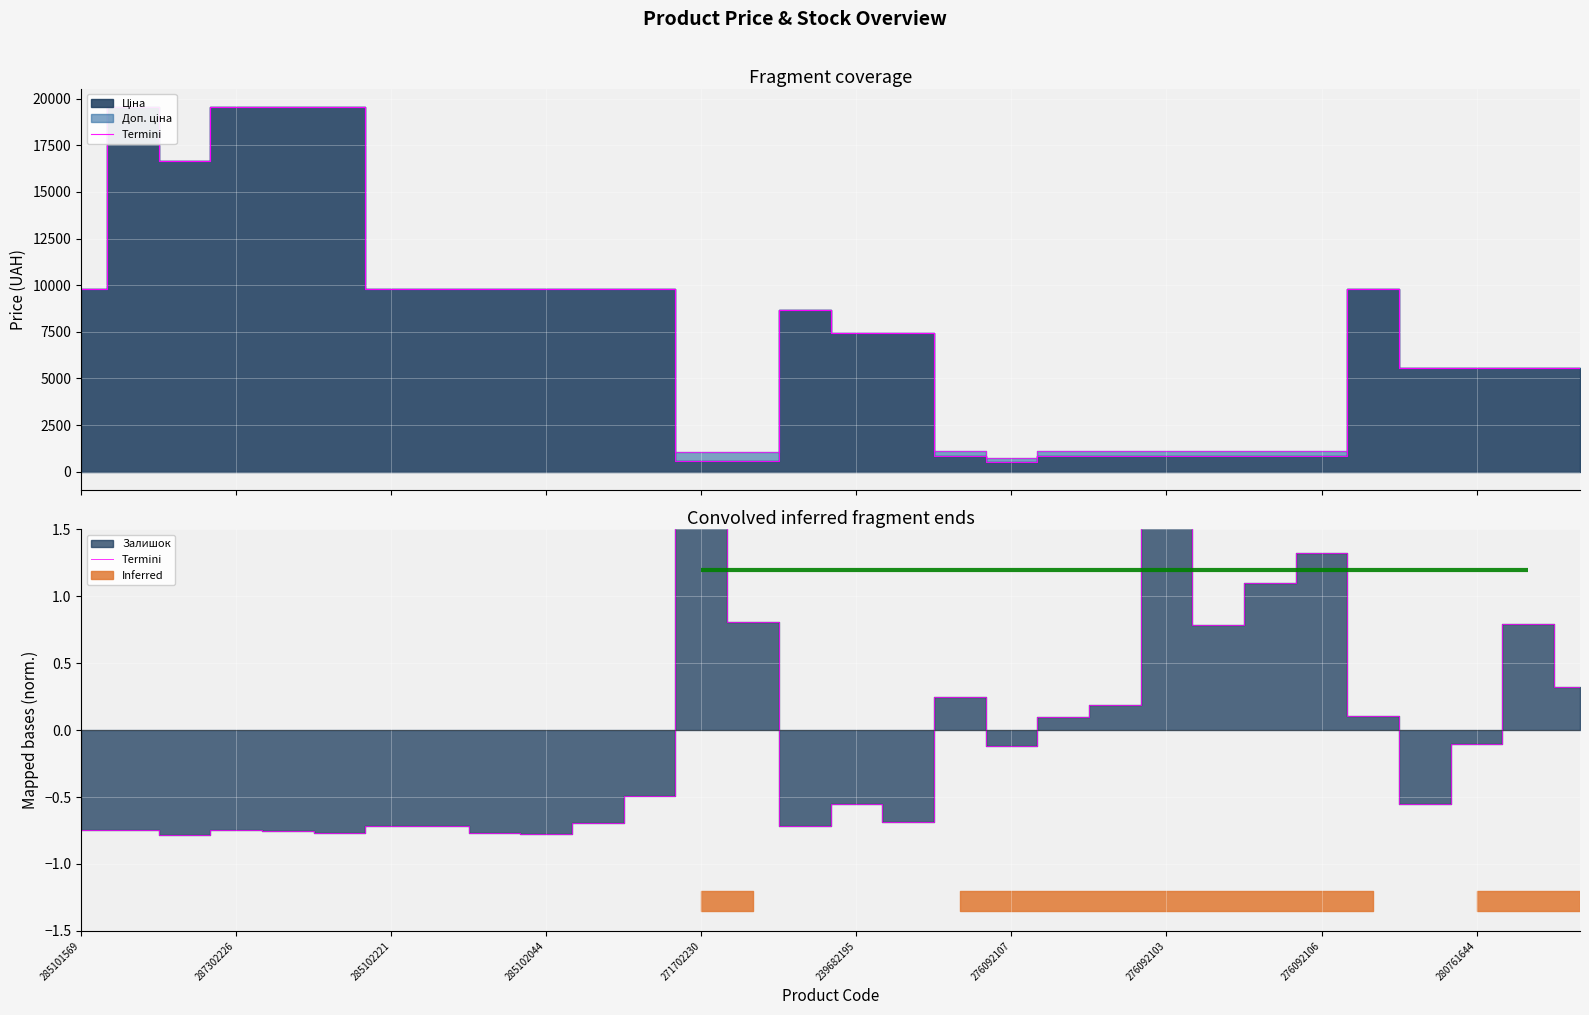

How many negative values are there?

18